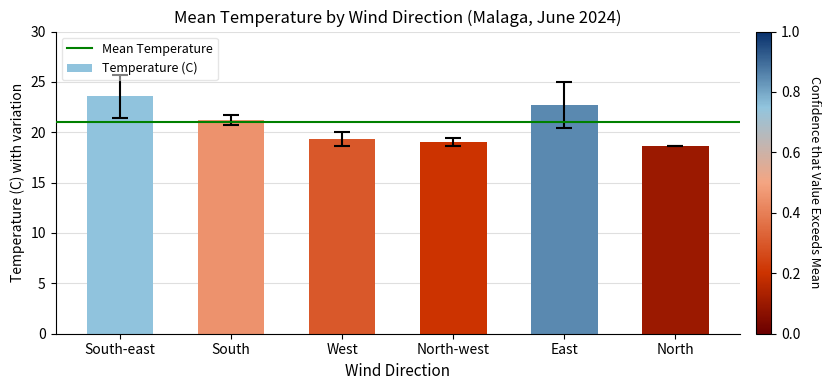

Rank the categories by value from highest to lowest.

South-east, East, South, West, North-west, North